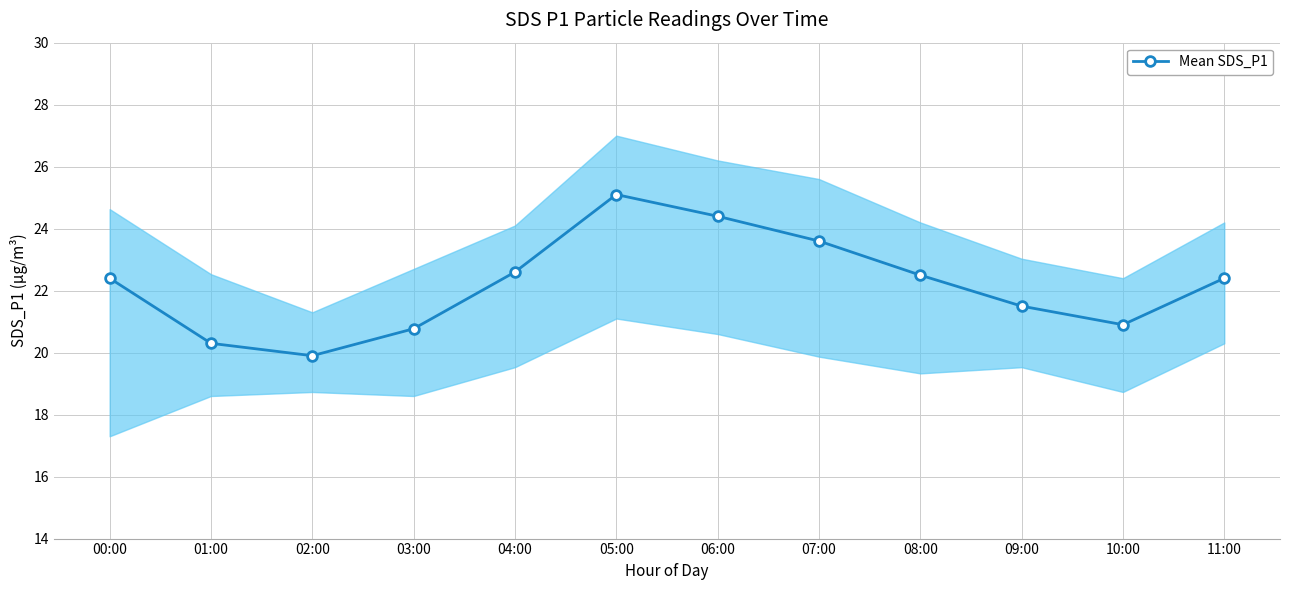

Reading right to left, list all the values displayed in this chart.

11:00=22.4	10:00=20.9	09:00=21.5	08:00=22.5	07:00=23.6	06:00=24.4	05:00=25.1	04:00=22.6	03:00=20.8	02:00=19.9	01:00=20.3	00:00=22.4